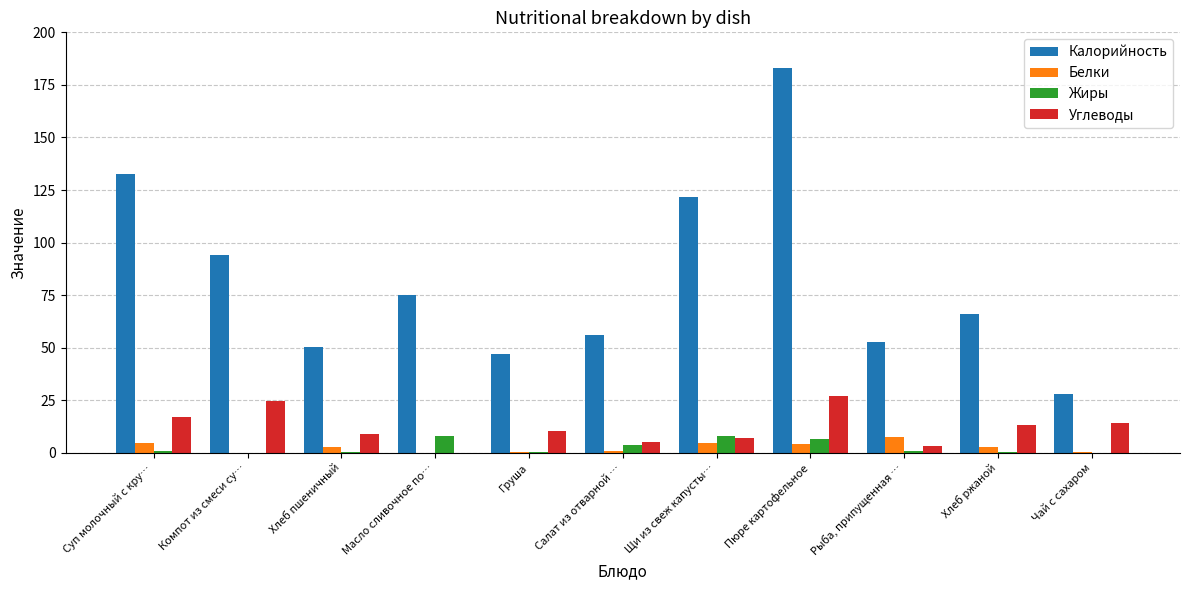

At which category does the chart reach its peak across all series?

Пюре картофельное